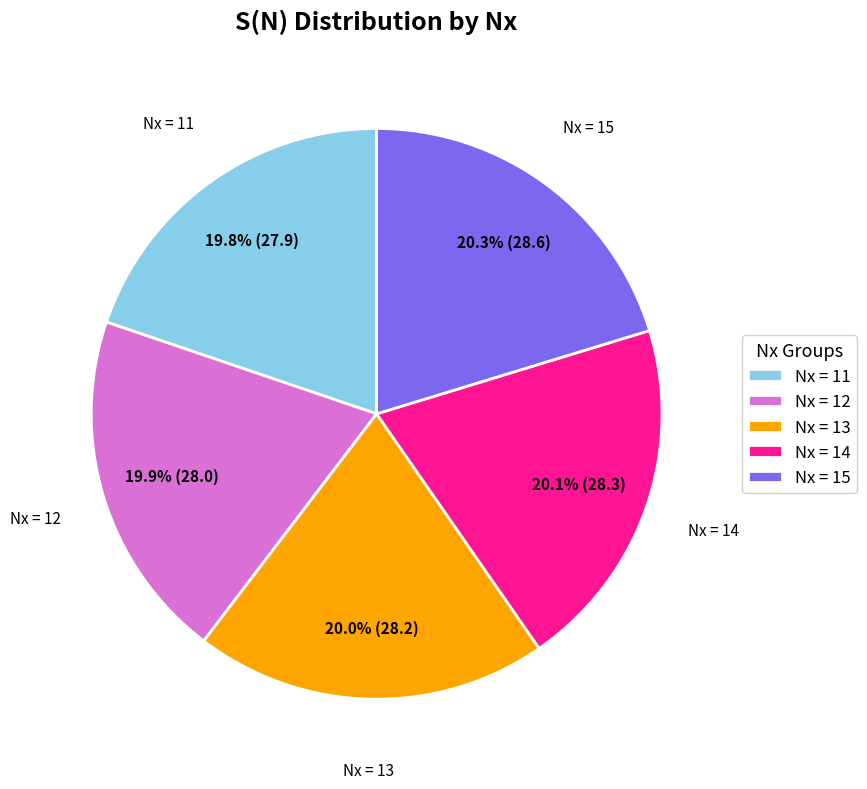

Count the number of slices in the pie.

5